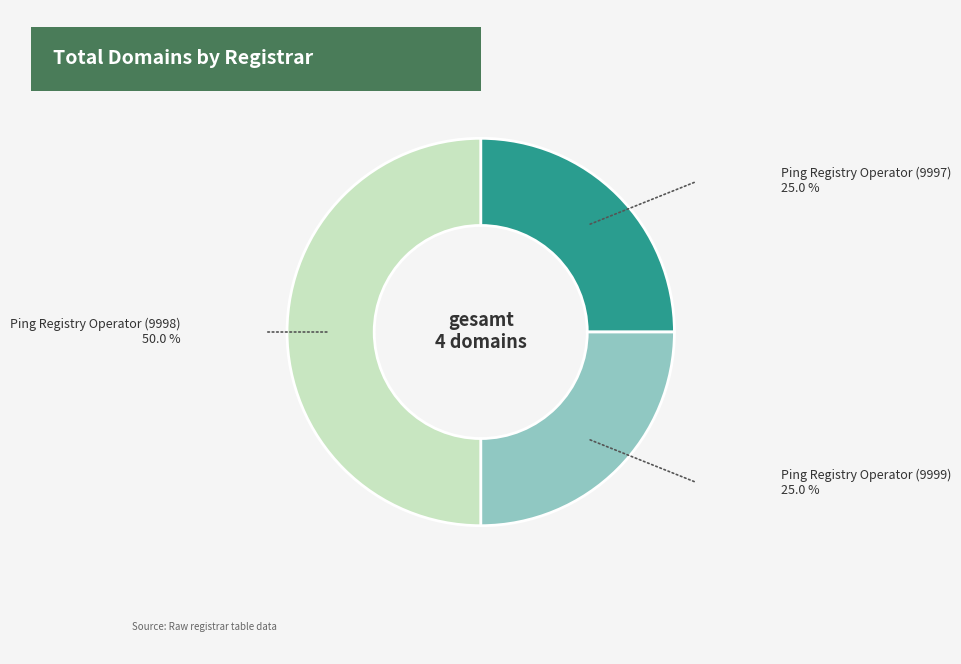

Count the number of slices in the pie.

3